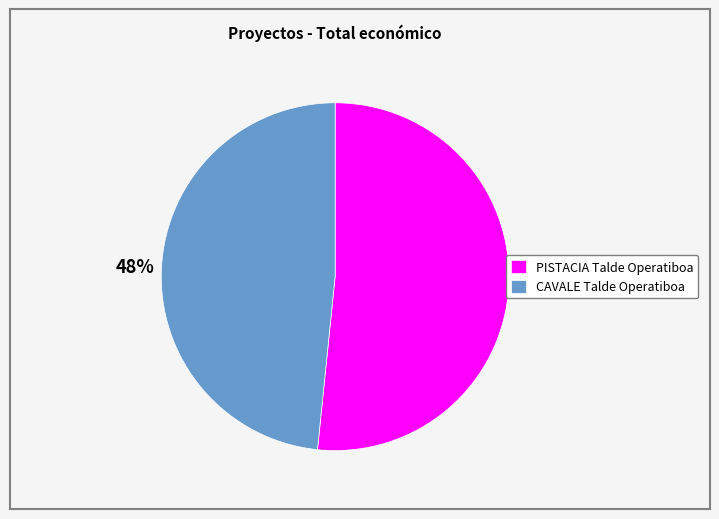

To the nearest percent, what is the combined percentage of CAVALE Talde Operatiboa and PISTACIA Talde Operatiboa?

100%